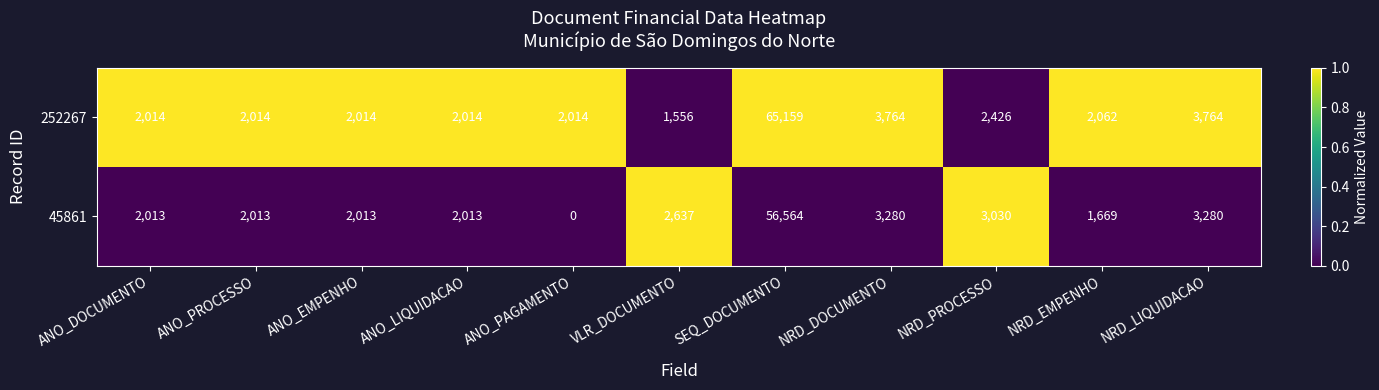

Rank the series at NRD_LIQUIDACAO from highest to lowest value.

252267, 45861